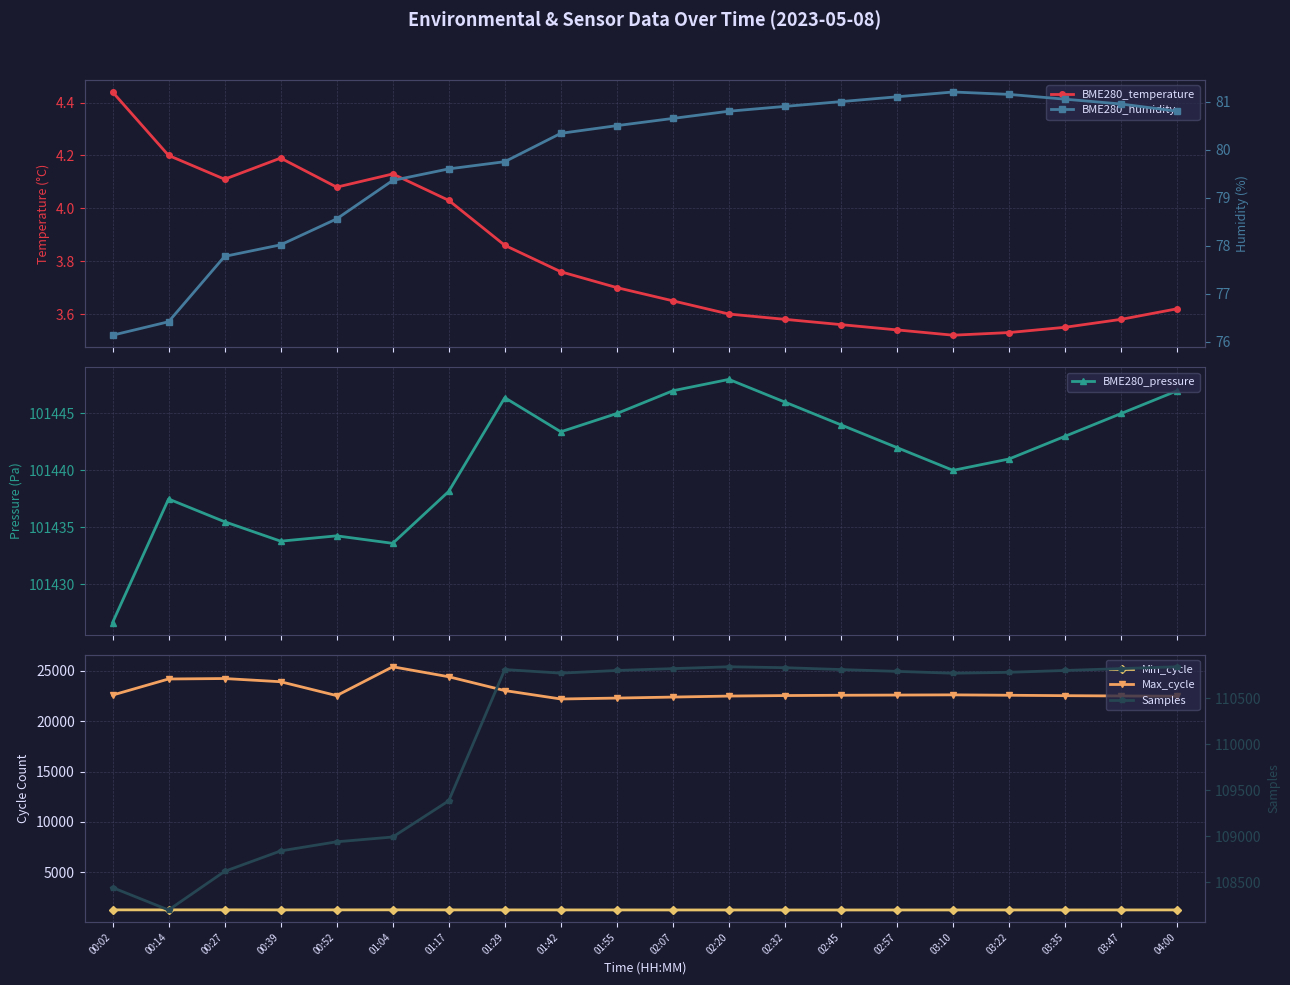

Is the value of BME280_temperature at 01:04 greater than the value of Max_cycle at 02:07?

No